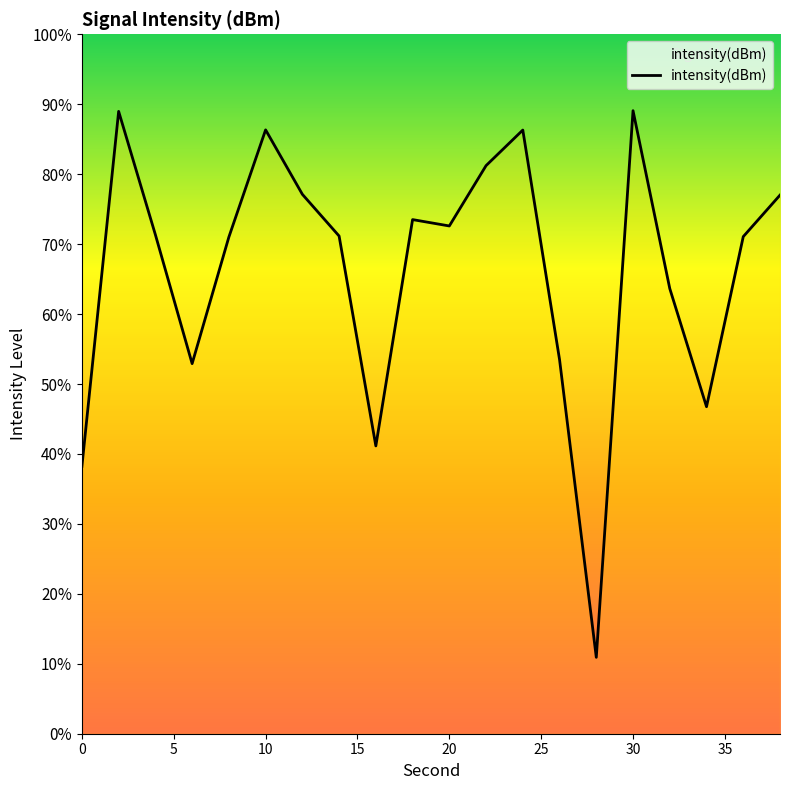

How many points are higher than both their immediate neighbors (excluding endpoints)?

5